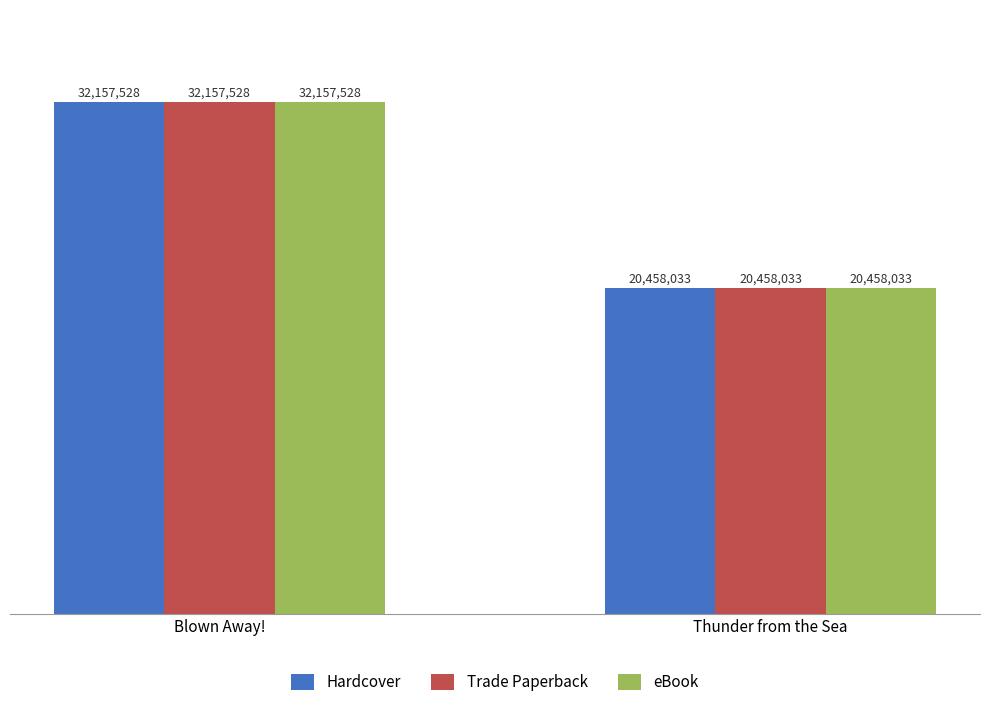

What is the difference between the eBook values at Thunder from the Sea and Blown Away!?

11699495